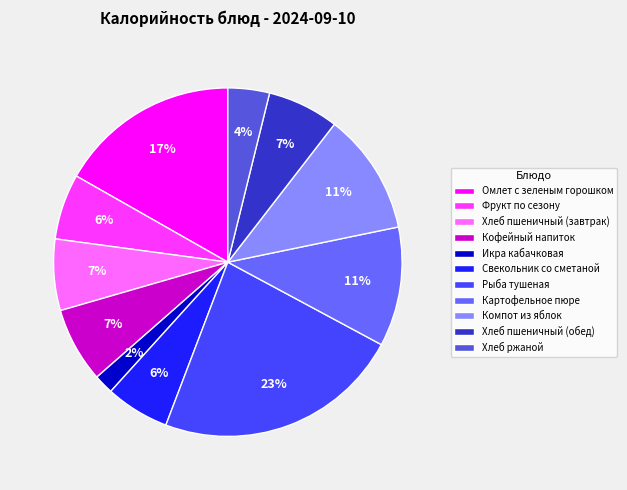

How many segments does this pie chart have?

11